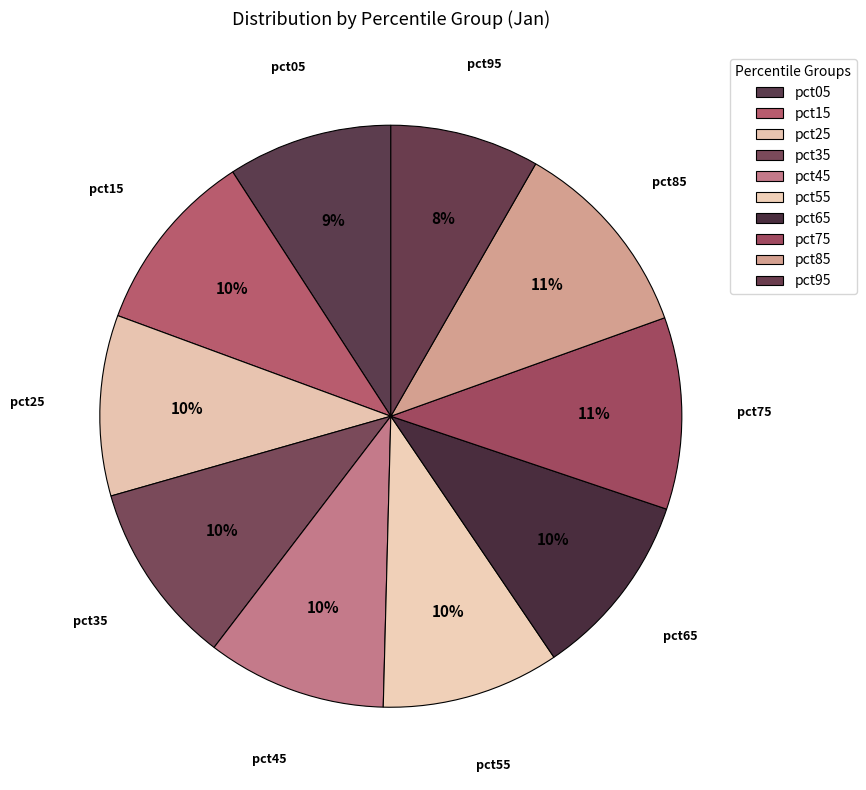

Rank the categories by value from lowest to highest.

pct95, pct05, pct55, pct45, pct25, pct35, pct15, pct65, pct75, pct85